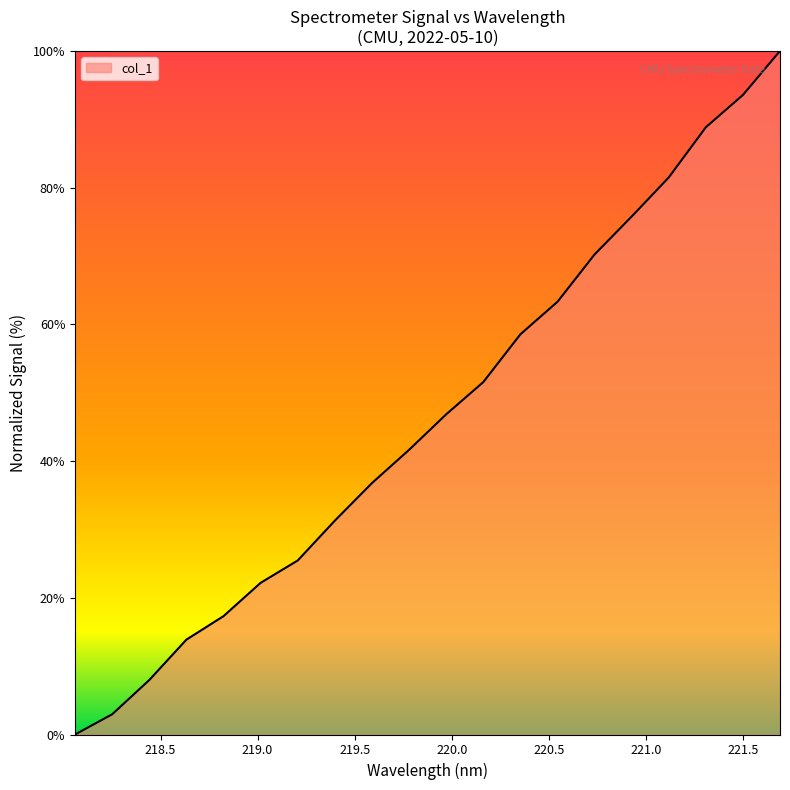

What is the difference between the maximum and minimum values?

100.0